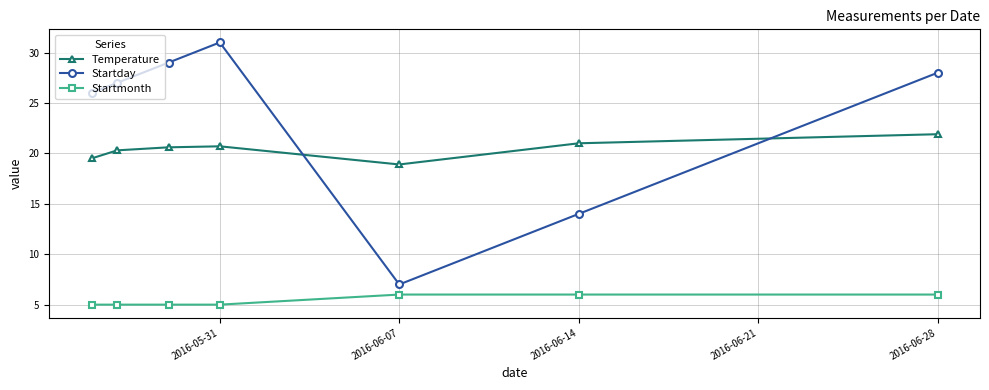

Which series has the widest spread of values?

Startday